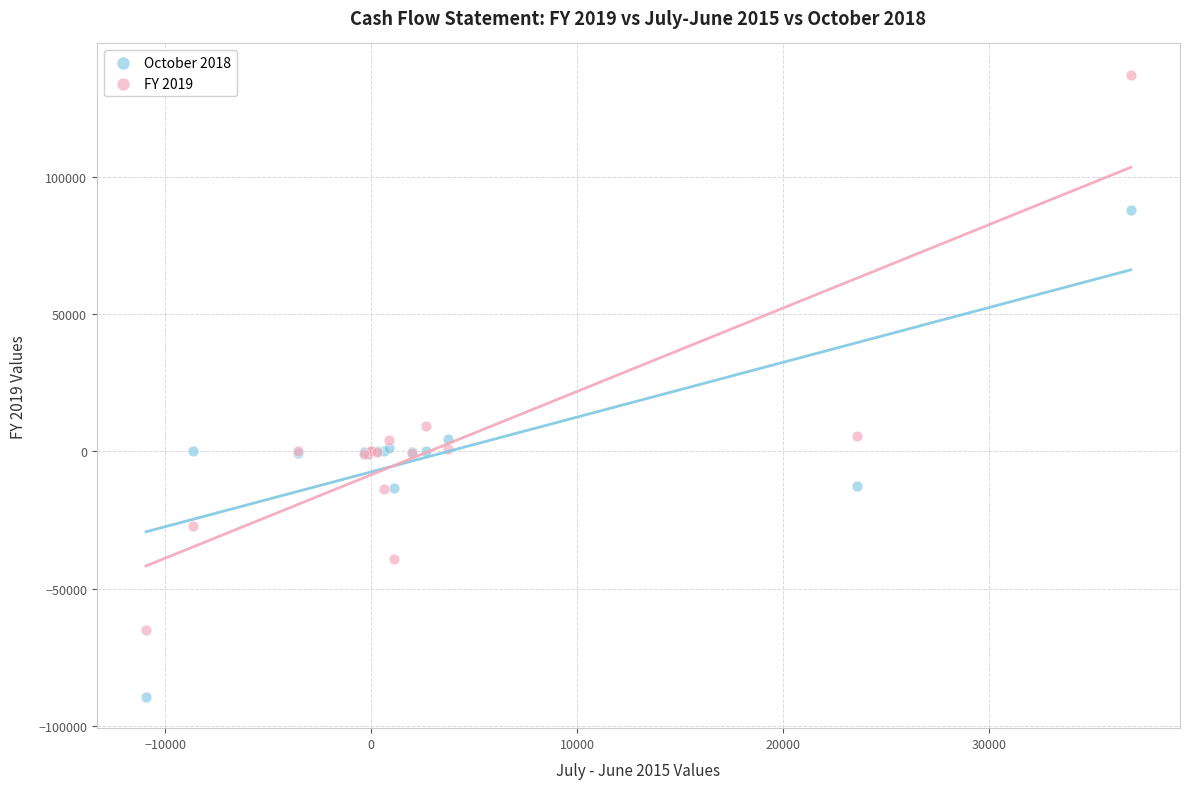

Which series has the widest spread of Y values?

FY 2019